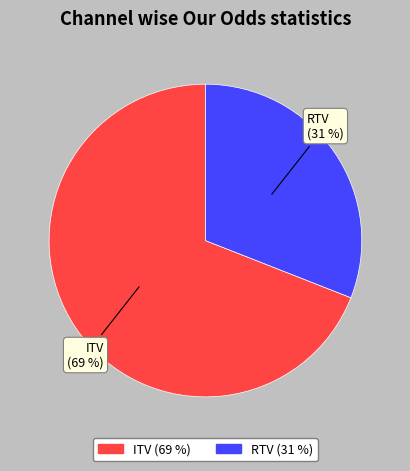

The RTV slice represents 31% of the pie. True or false?

True